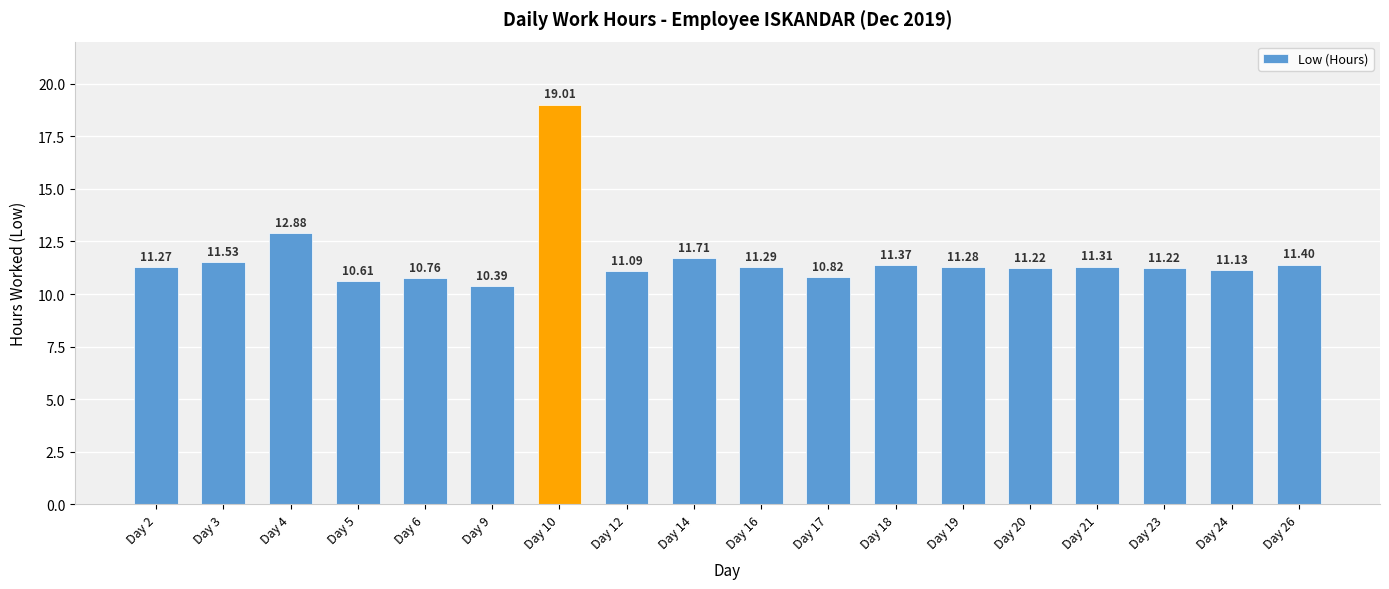

Reading right to left, what are all the values shown in this chart?

11.4	11.1	11.2	11.3	11.2	11.3	11.4	10.8	11.3	11.7	11.1	19.0	10.4	10.8	10.6	12.9	11.5	11.3